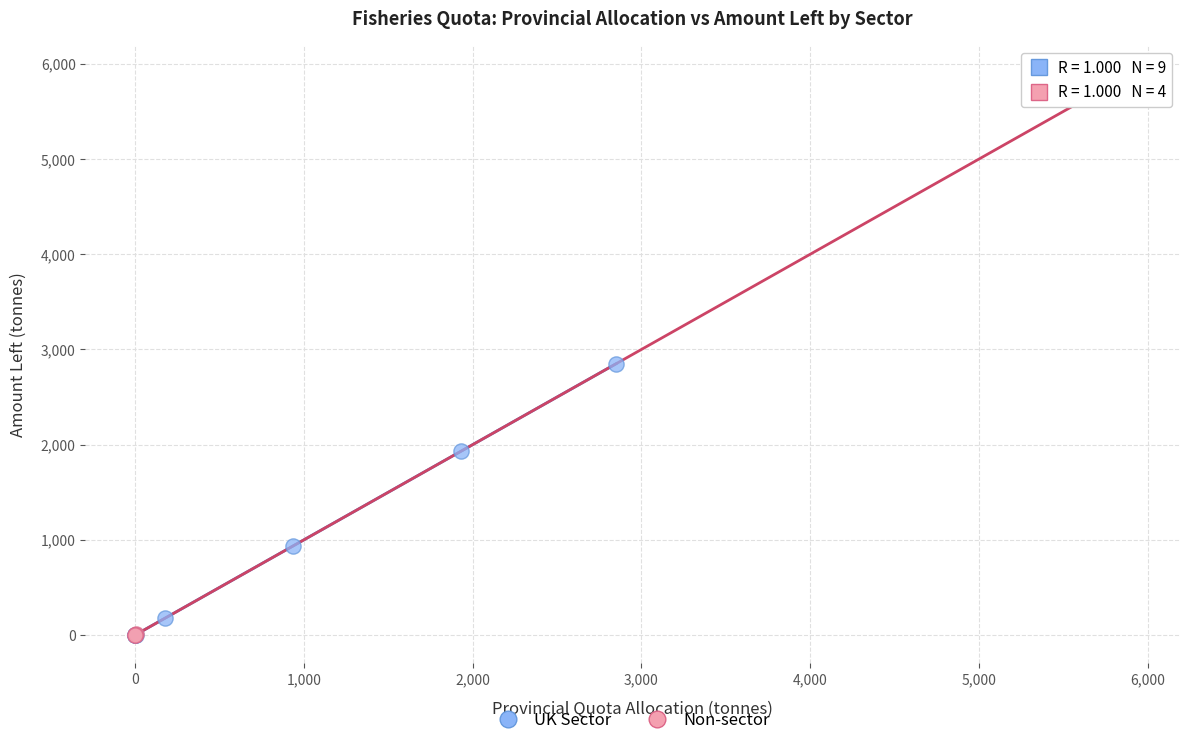

Which series has the largest Y range (max minus min)?

Non-sector